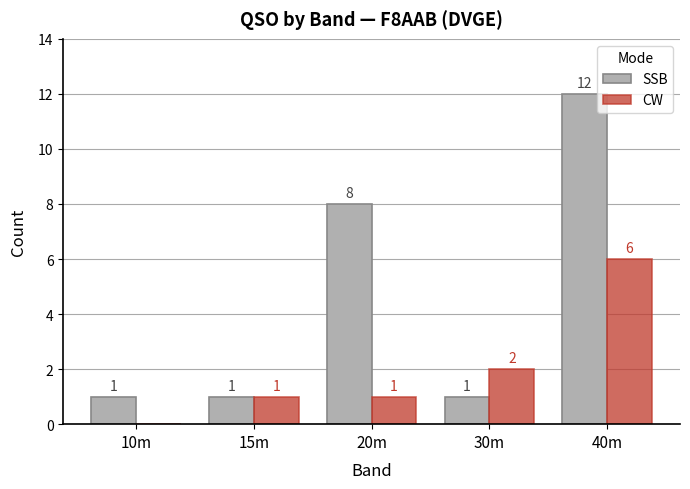

What is the total value across all series at 30m?

3